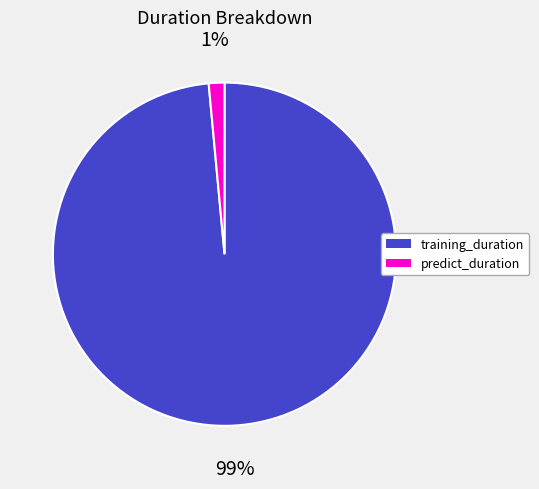

How many slices are in this pie chart?

2